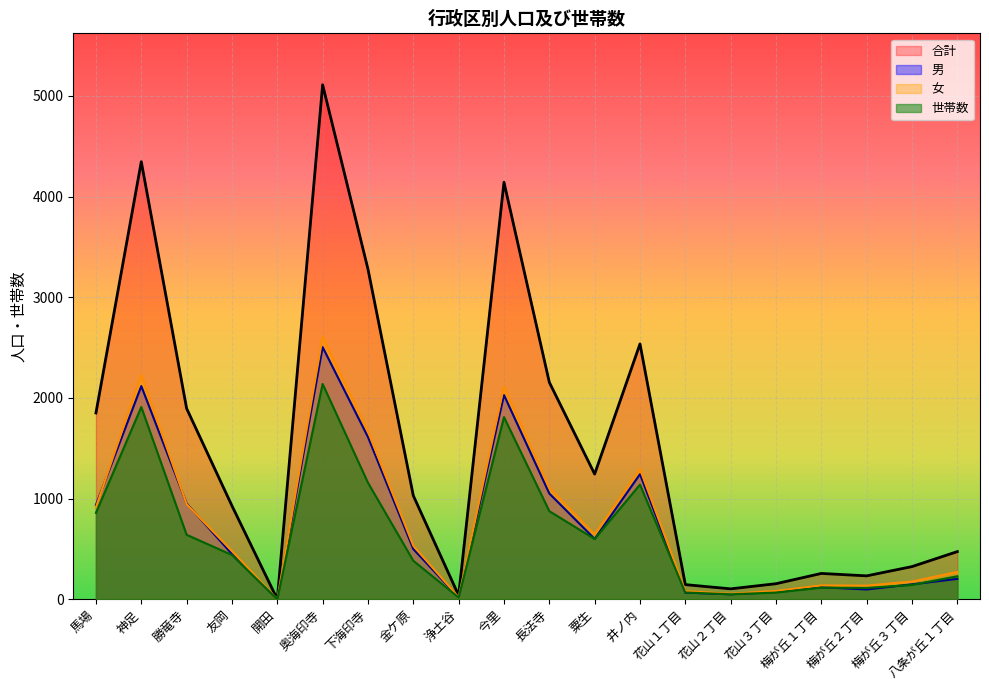

What is the difference between the 世帯数 values at 粟生 and 花山１丁目?

531